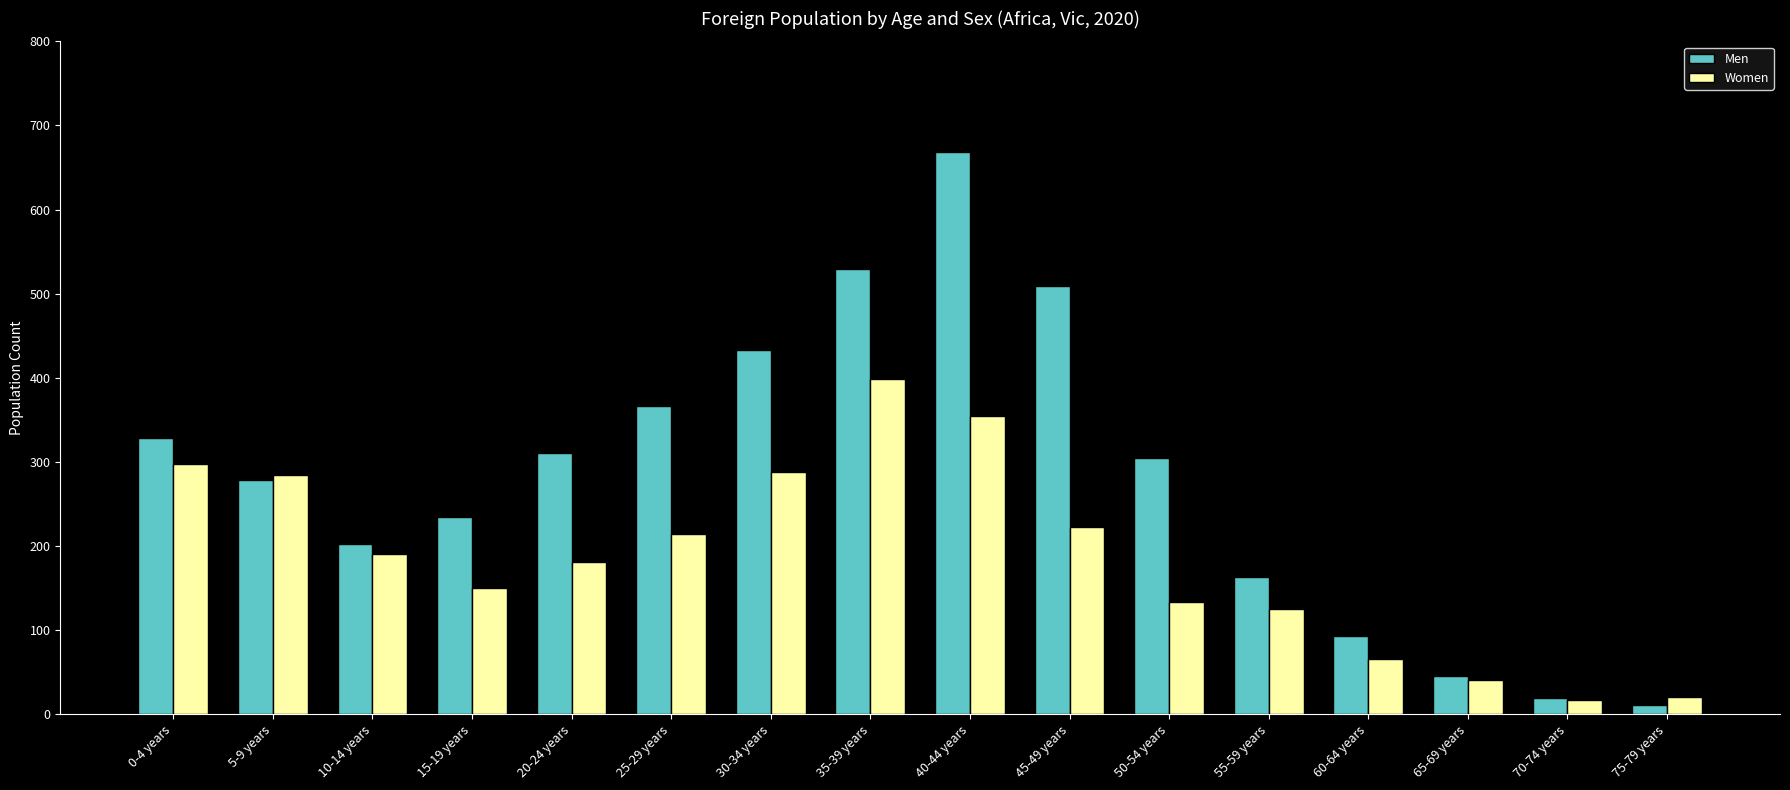

What is the difference between the Women values at 5-9 years and 20-24 years?

103